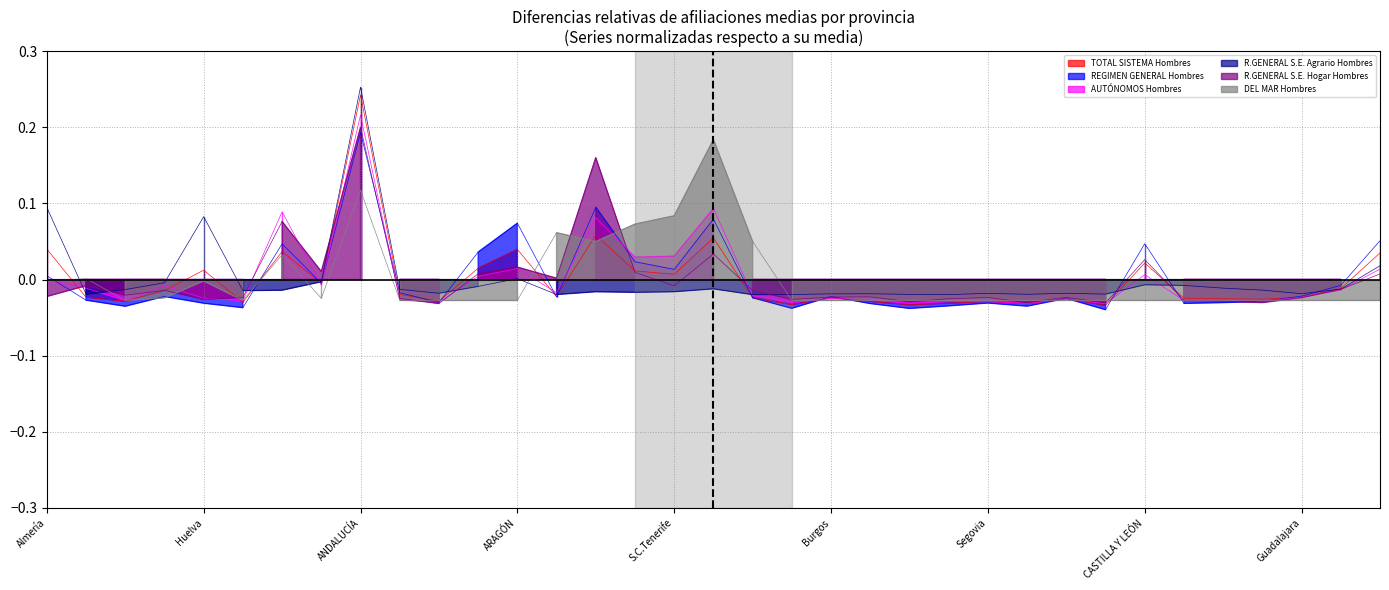

Rank the categories by DEL MAR Hombres value from highest to lowest.

CANARIAS, ANDALUCÍA, S.C.Tenerife, Las Palmas, P. DE ASTURIAS, CANTABRIA, ILLES BALEARS, Málaga, Cádiz, Huelva, Almería, Granada, Sevilla, Córdoba, Jaén, Huesca, Teruel, Zaragoza, ARAGÓN, Avila, Burgos, León, Palencia, Salamanca, Segovia, Soria, Valladolid, Zamora, CASTILLA Y LEÓN, Albacete, Ciudad Real, Cuenca, Guadalajara, Toledo, CASTILLA-LA MANCHA